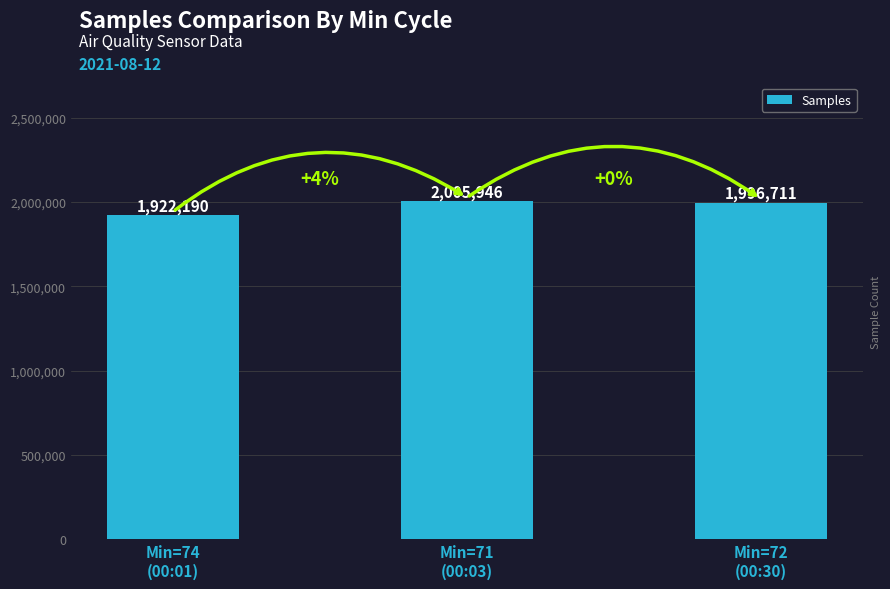

What is the label of the 3rd bar from the left?

Min=72
(00:30)